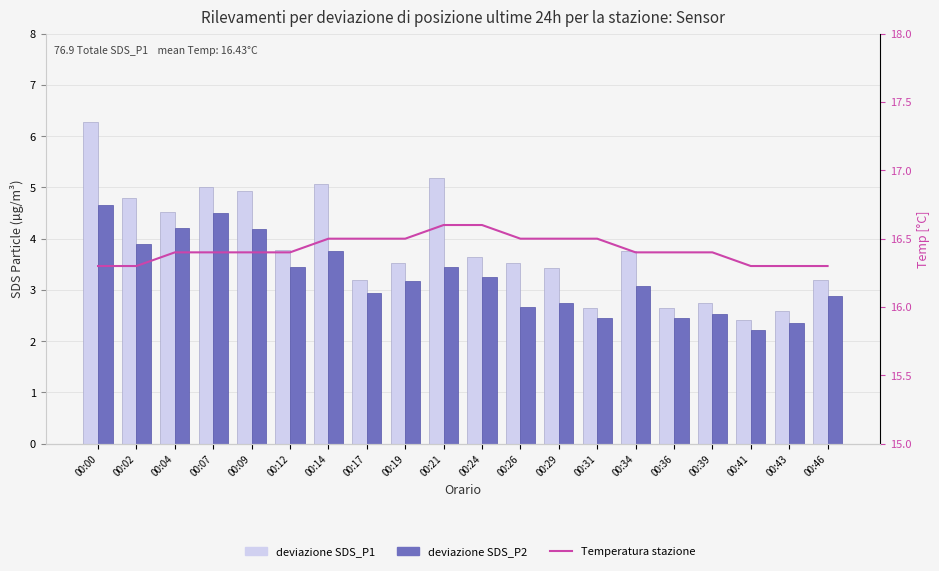

Reading left to right, what are all the values shown in this chart?

deviazione SDS_P1: 00:00=6.3	00:02=4.8	00:04=4.5	00:07=5.0	00:09=4.9	00:12=3.8	00:14=5.1	00:17=3.2	00:19=3.5	00:21=5.2	00:24=3.6	00:26=3.5	00:29=3.4	00:31=2.6	00:34=3.8	00:36=2.6	00:39=2.8	00:41=2.4	00:43=2.6	00:46=3.2
deviazione SDS_P2: 00:00=4.7	00:02=3.9	00:04=4.2	00:07=4.5	00:09=4.2	00:12=3.5	00:14=3.8	00:17=3.0	00:19=3.2	00:21=3.5	00:24=3.2	00:26=2.7	00:29=2.8	00:31=2.5	00:34=3.1	00:36=2.5	00:39=2.5	00:41=2.2	00:43=2.4	00:46=2.9
Temperatura stazione: 00:00=16.3	00:02=16.3	00:04=16.4	00:07=16.4	00:09=16.4	00:12=16.4	00:14=16.5	00:17=16.5	00:19=16.5	00:21=16.6	00:24=16.6	00:26=16.5	00:29=16.5	00:31=16.5	00:34=16.4	00:36=16.4	00:39=16.4	00:41=16.3	00:43=16.3	00:46=16.3